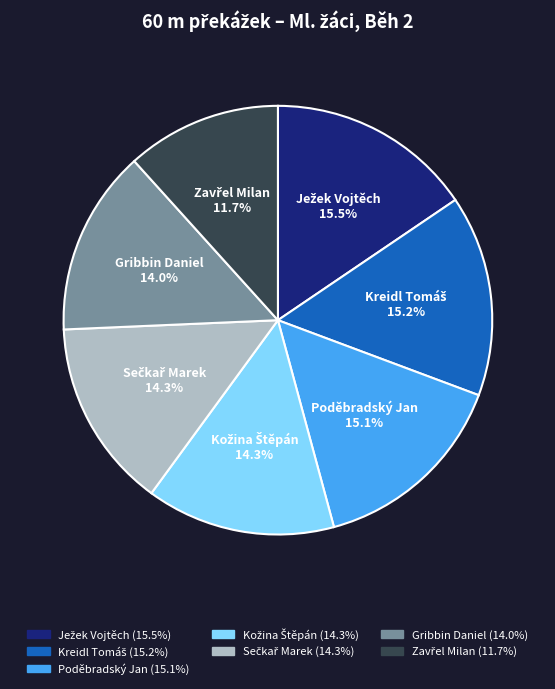

How much of the chart is everything except Poděbradský Jan?

84.9%